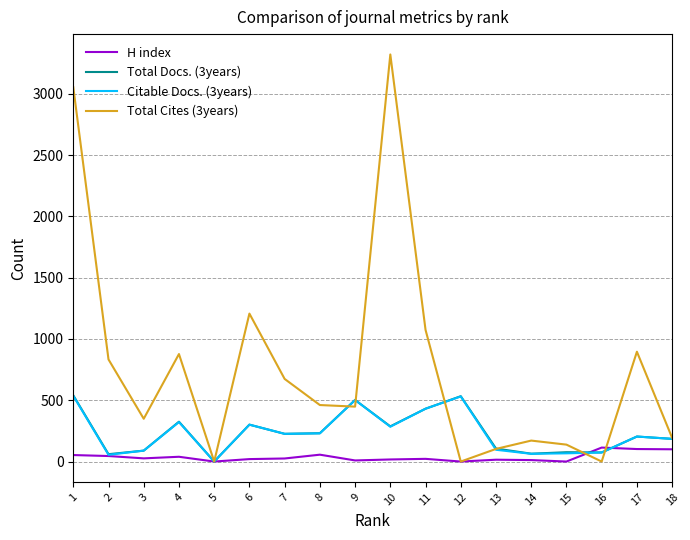

Where is the first local minimum for Citable Docs. (3years)?

2